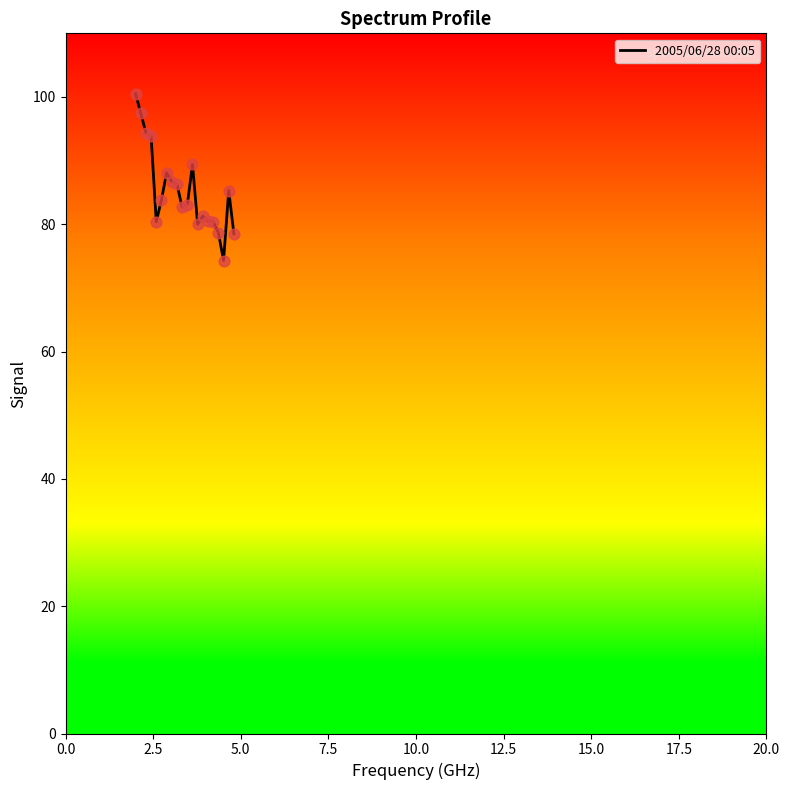

What is the greatest value displayed?

100.5